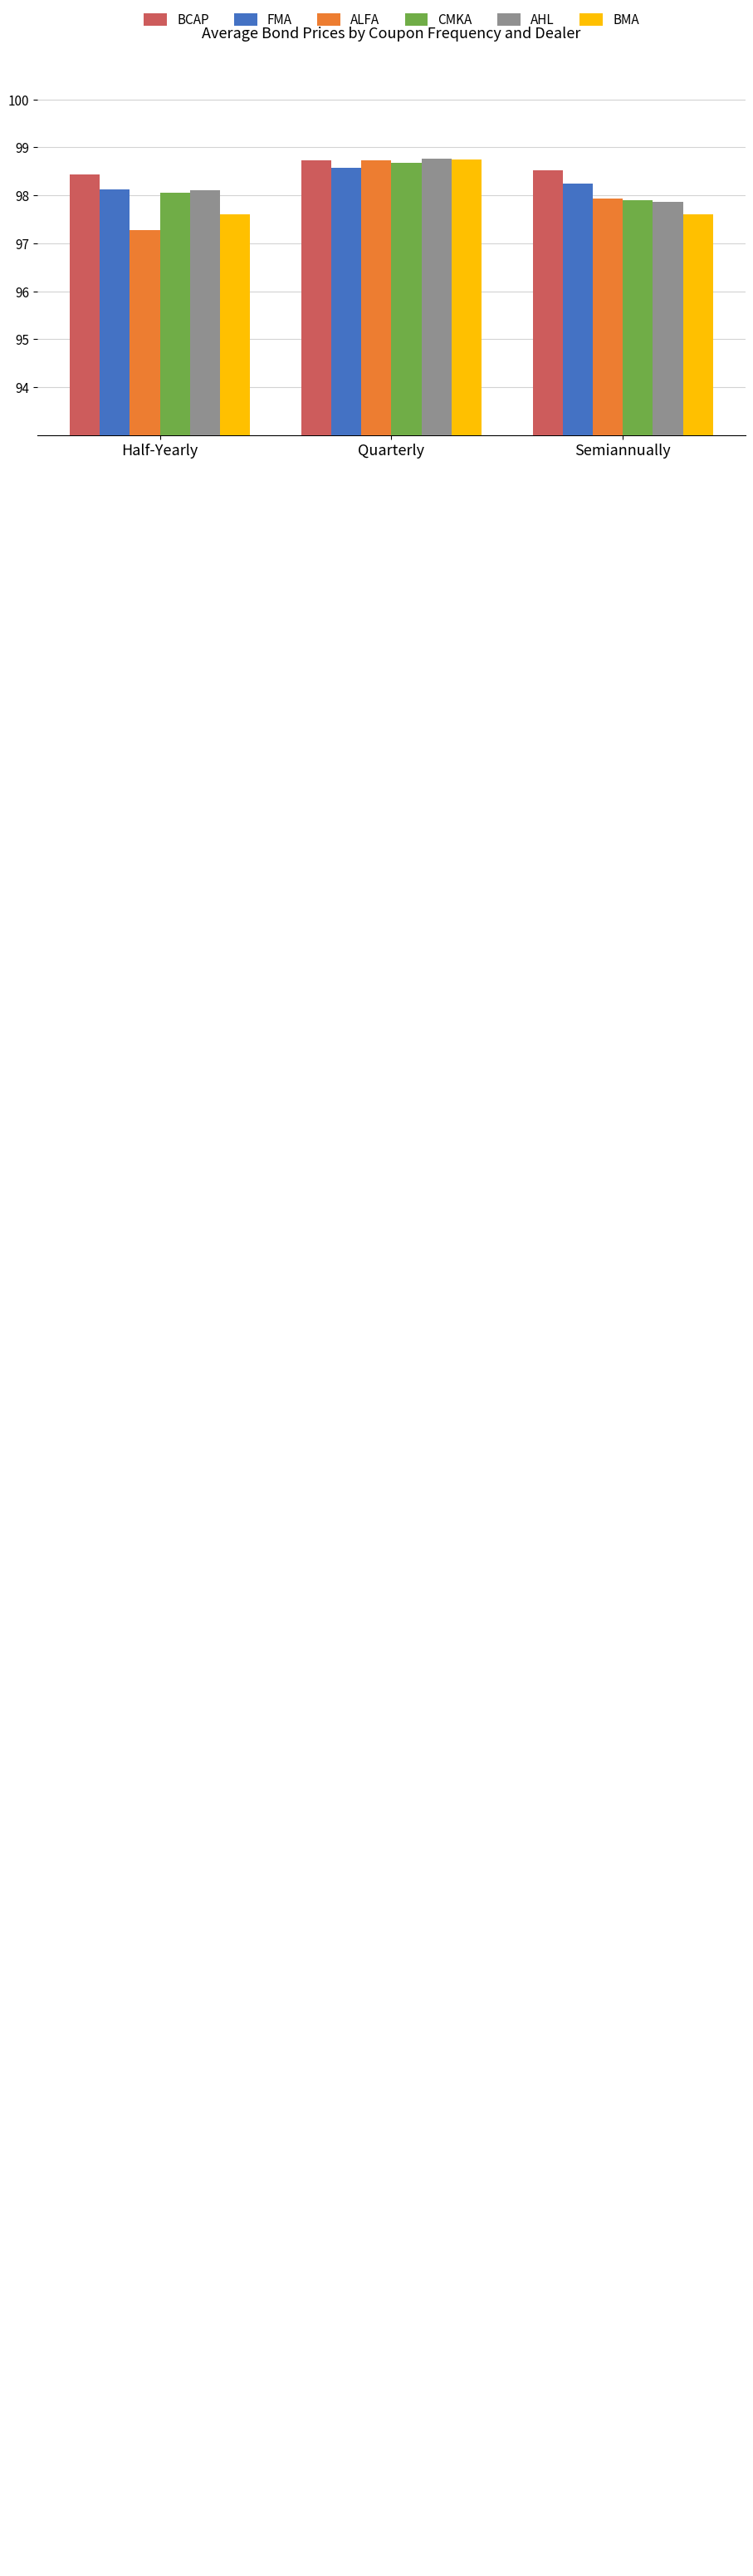

What is the total value across all series at Half-Yearly?

587.6